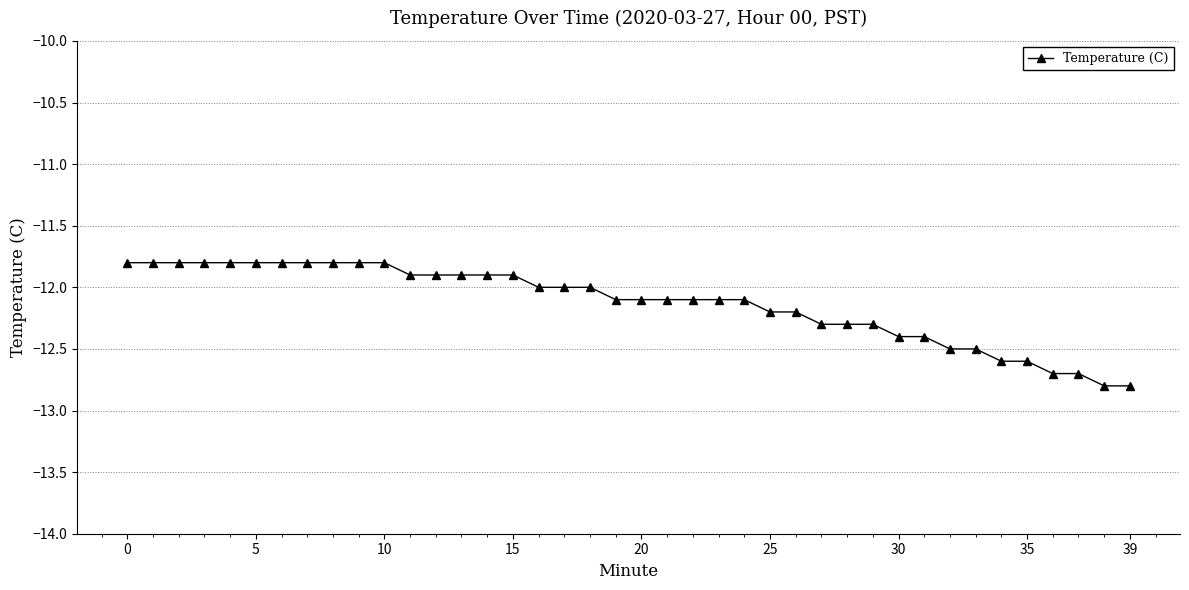

What is the greatest value displayed?

-11.8